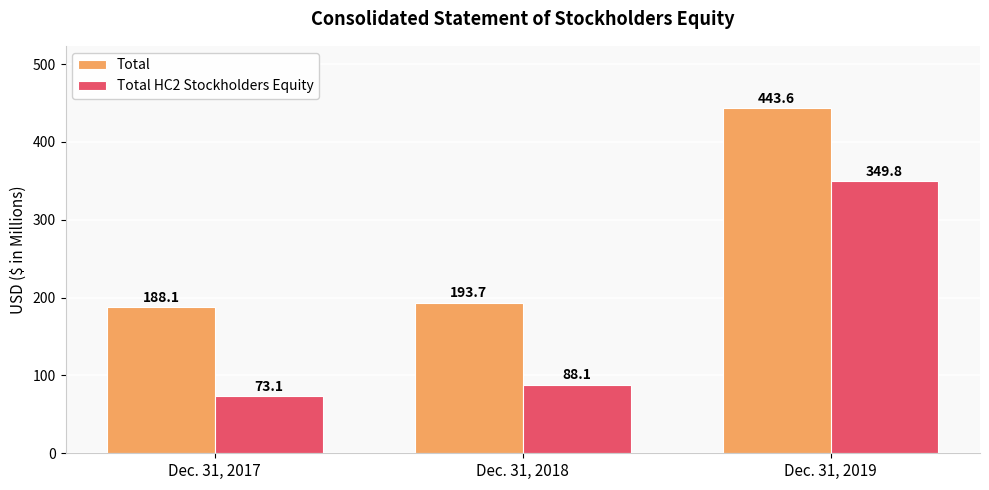

Reading right to left, list all the values displayed in this chart.

Total: 443.6	193.7	188.1
Total HC2 Stockholders Equity: 349.8	88.1	73.1